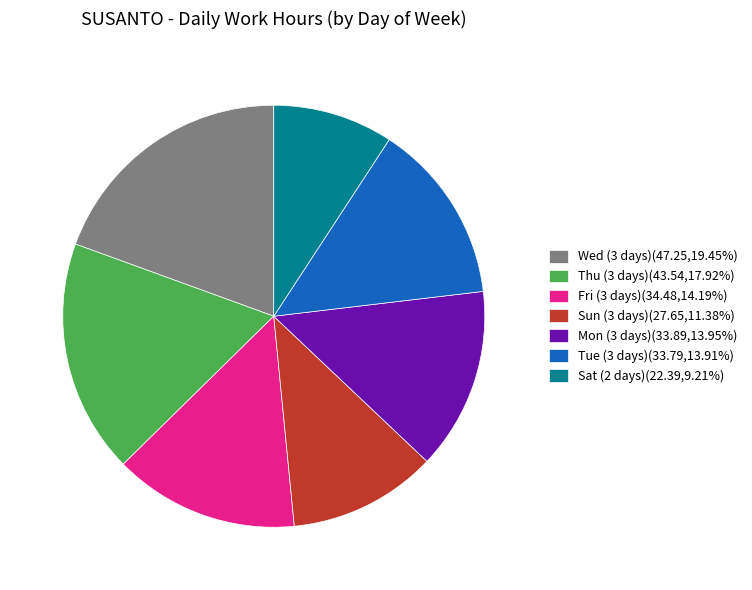

Is Fri (3 days)(34.48,14.19%) the majority of the pie?

No